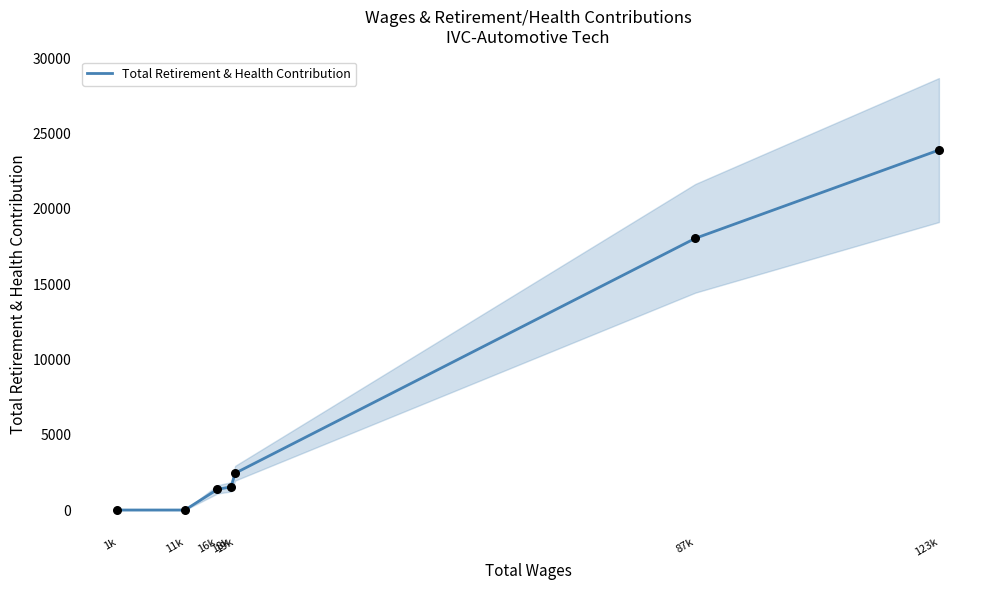

Which has a higher value, 87k or 19k?

87k